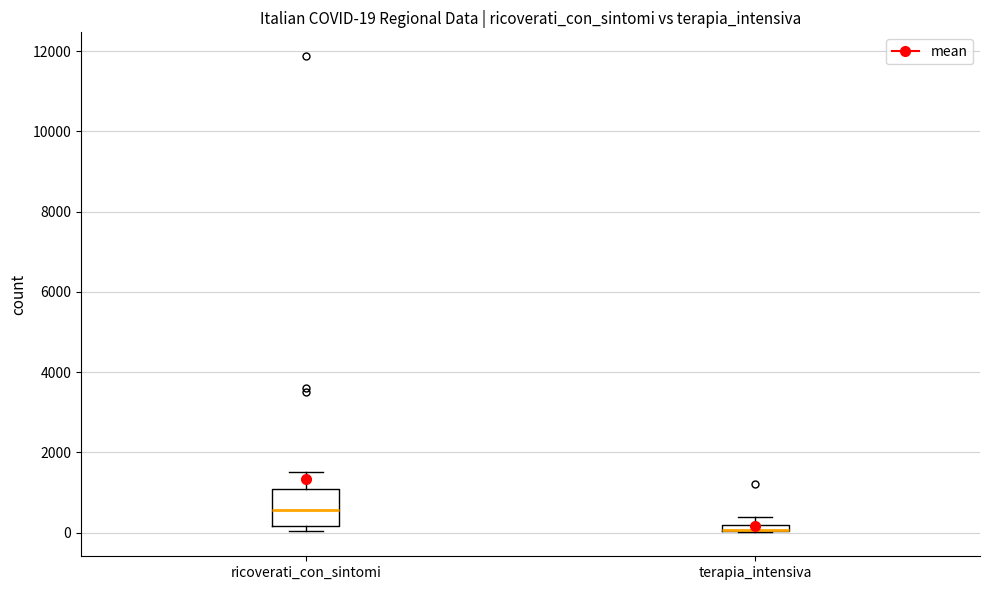

Comparing the boxes themselves (not the whiskers), which one is the tallest?

ricoverati_con_sintomi